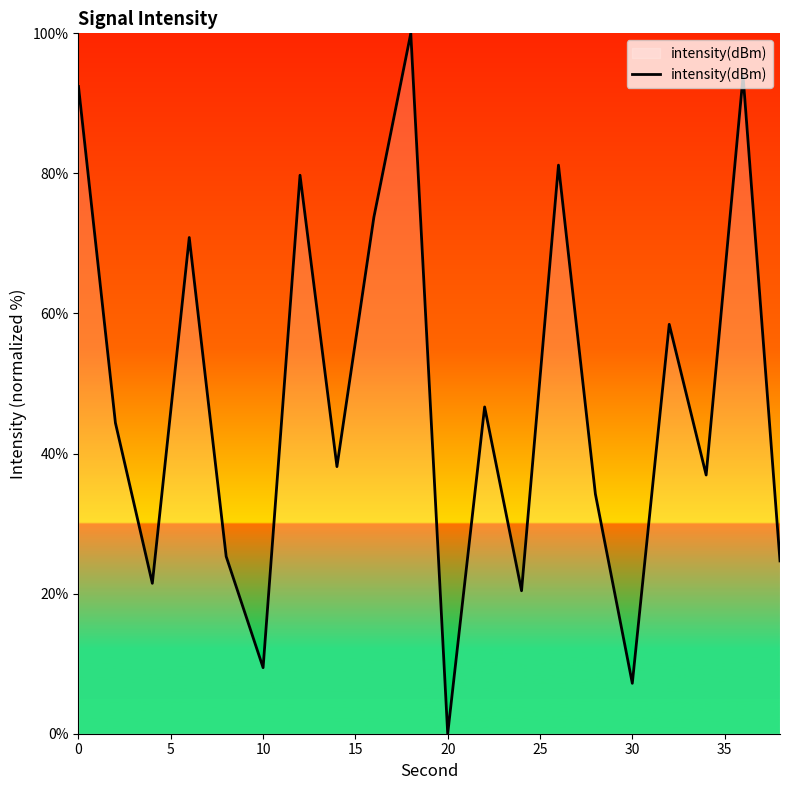

How many values are below 44?

10